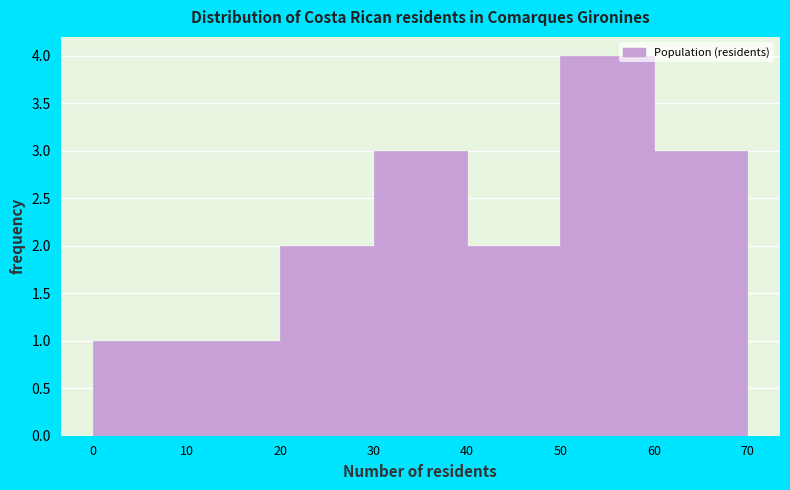

What is the height of the bar covering 40 to 50 on the x-axis? The values are not printed on the chart, so give them approximately, as read against the axis.

2